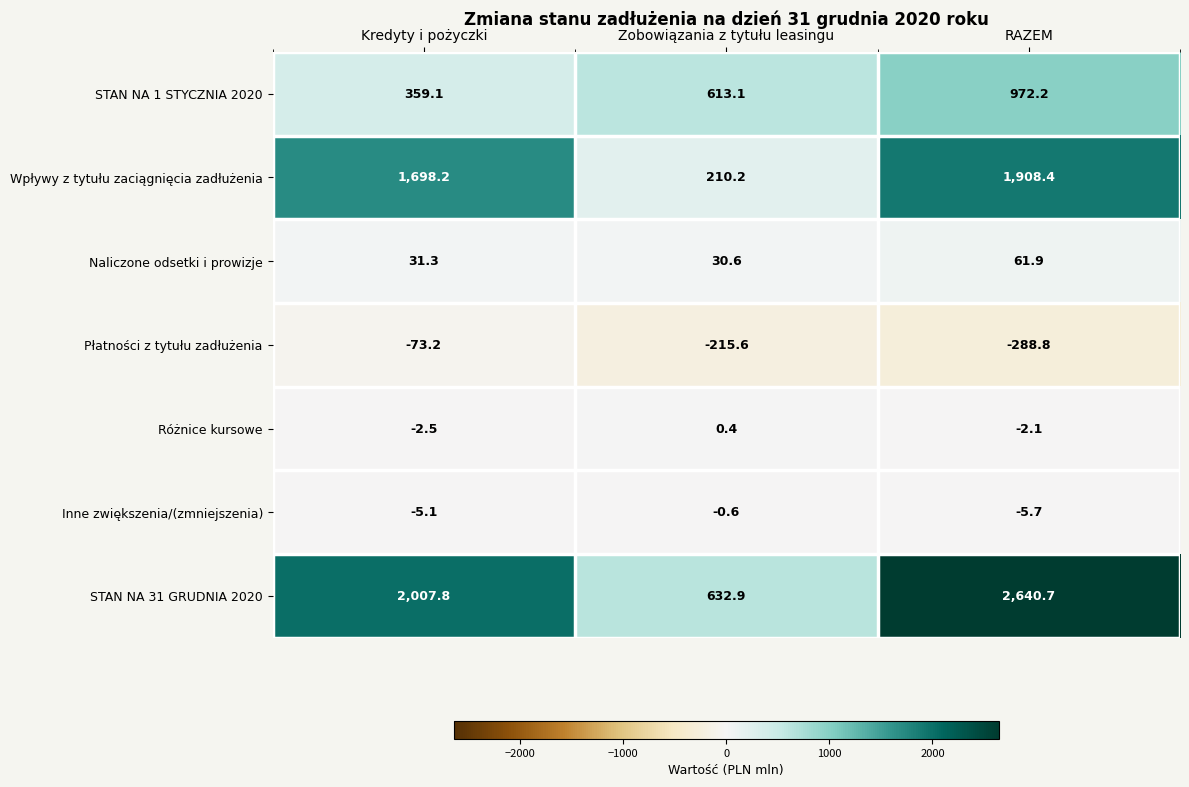

How many data points does each series have?

3